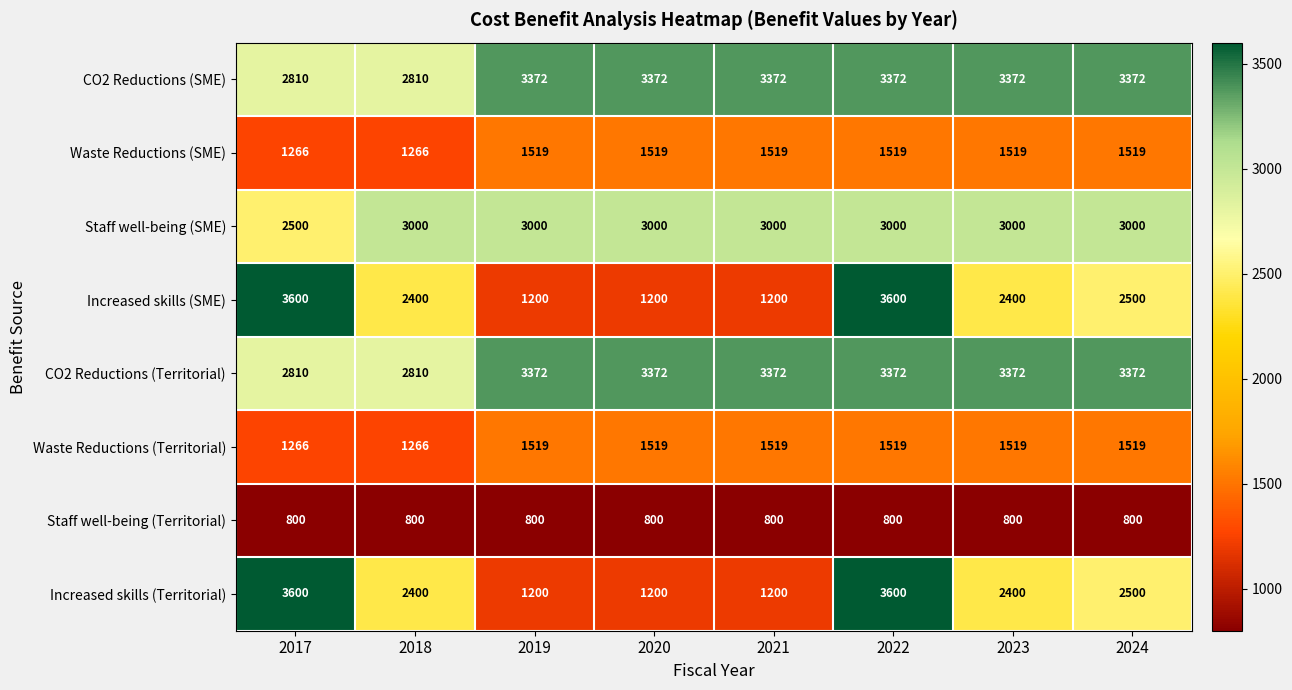

True or false: Staff well-being (SME) has a value of 5292 at 2020.

False